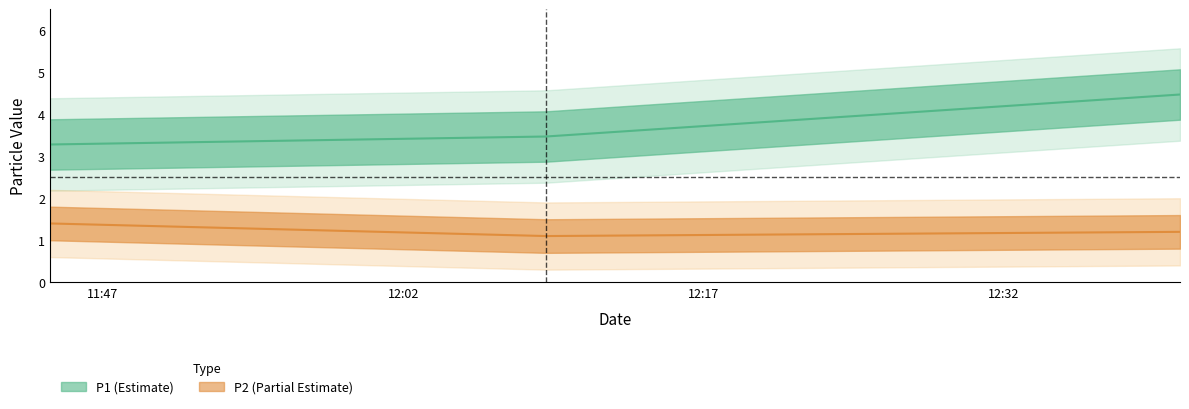

Between 2023-07-13T11:44:21 and 2023-07-13T12:09:08, which series saw the biggest shift?

P2